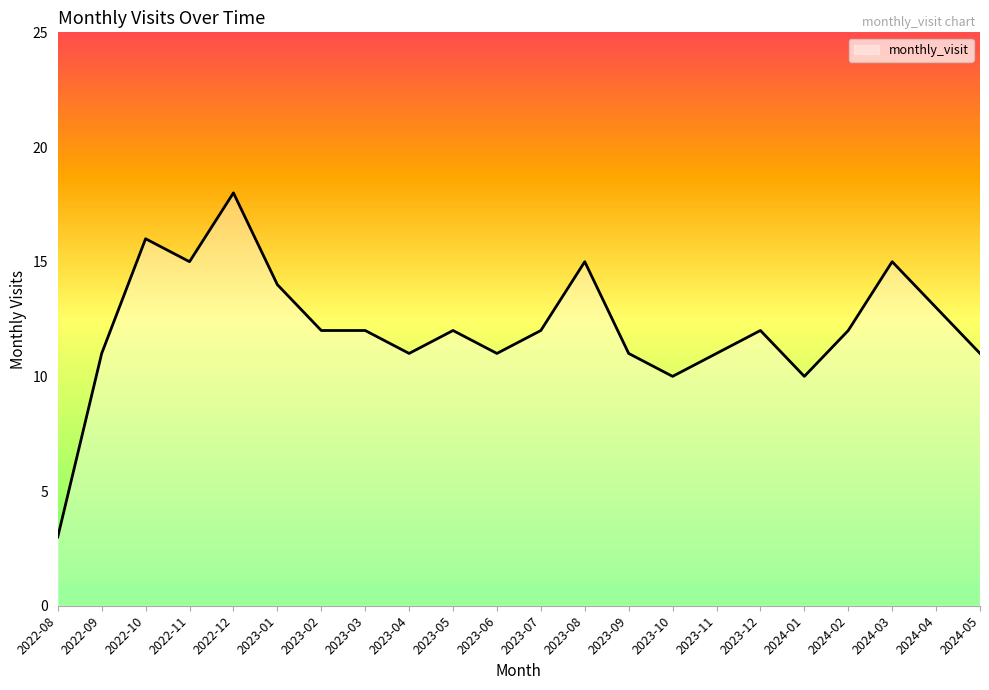

What value does the data have at 2022-10, to the nearest 5?

15